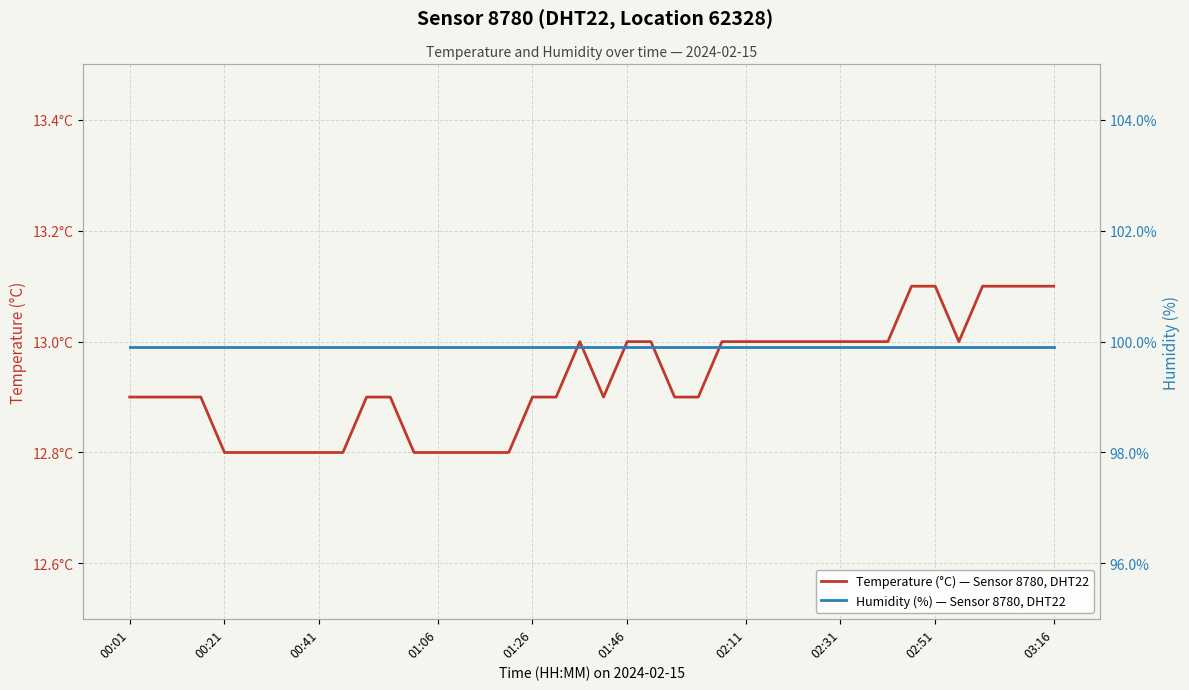

Does the chart display data point markers on the line(s)?

No